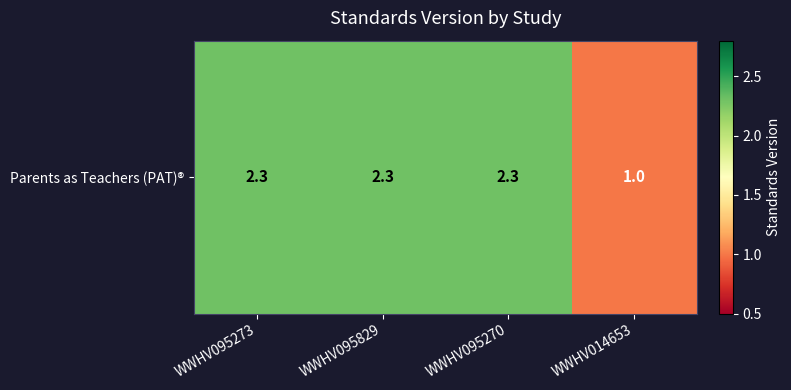

What is the sum of the values at WWHV014653 and WWHV095270?

3.3